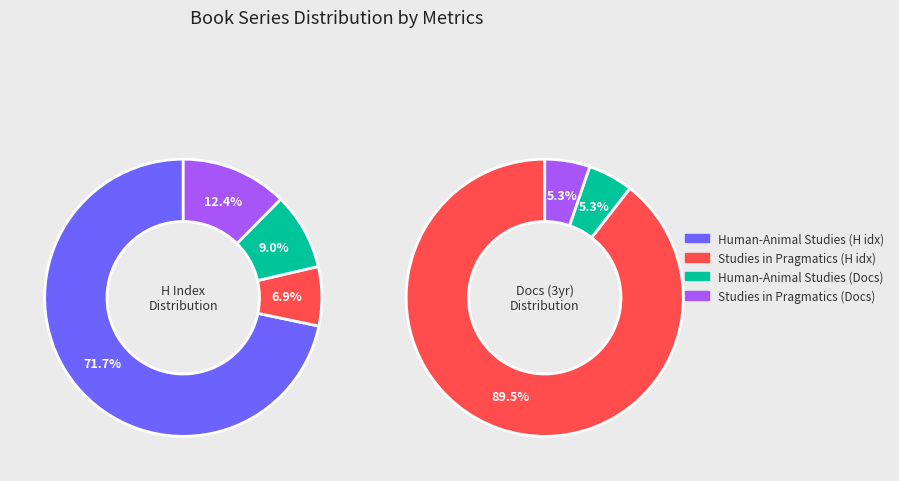

Which has a higher value, Human-Animal Studies or Studies in Pragmatics?

Human-Animal Studies